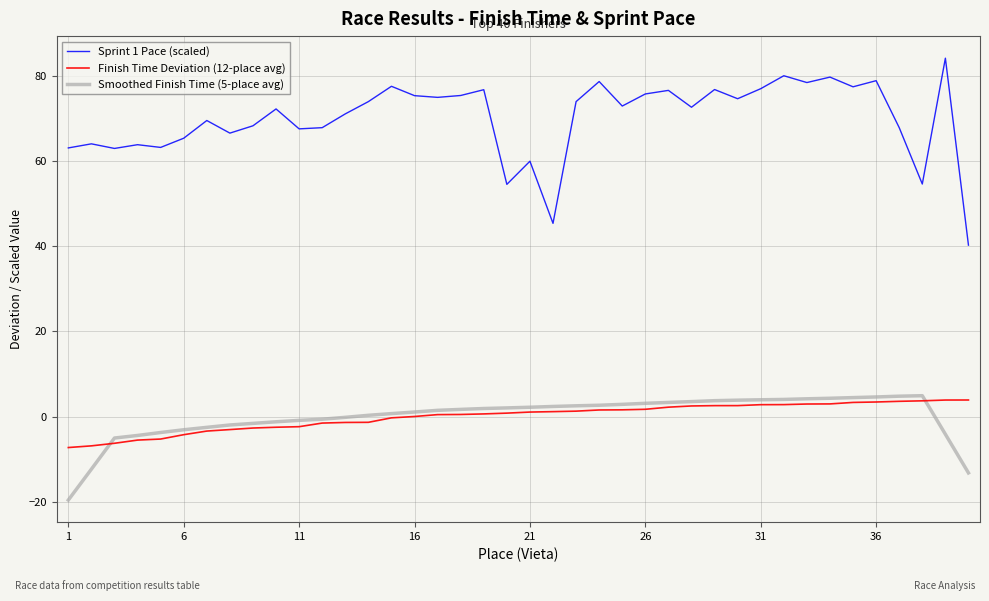

True or false: Smoothed Finish Time (5-place avg) and Sprint 1 Pace (scaled) intersect in this chart.

False